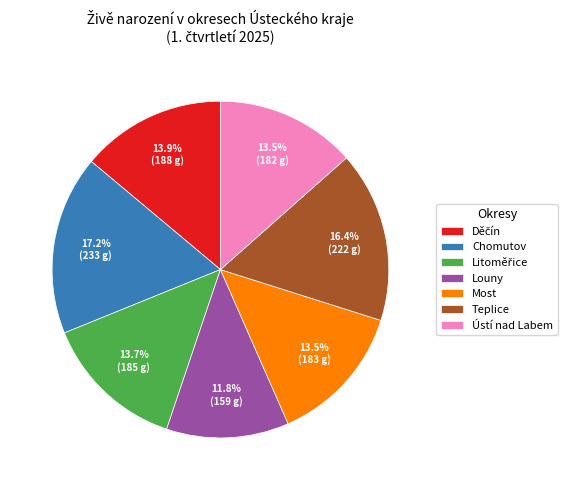

What percentage is the Louny slice, to the nearest percent?

12%